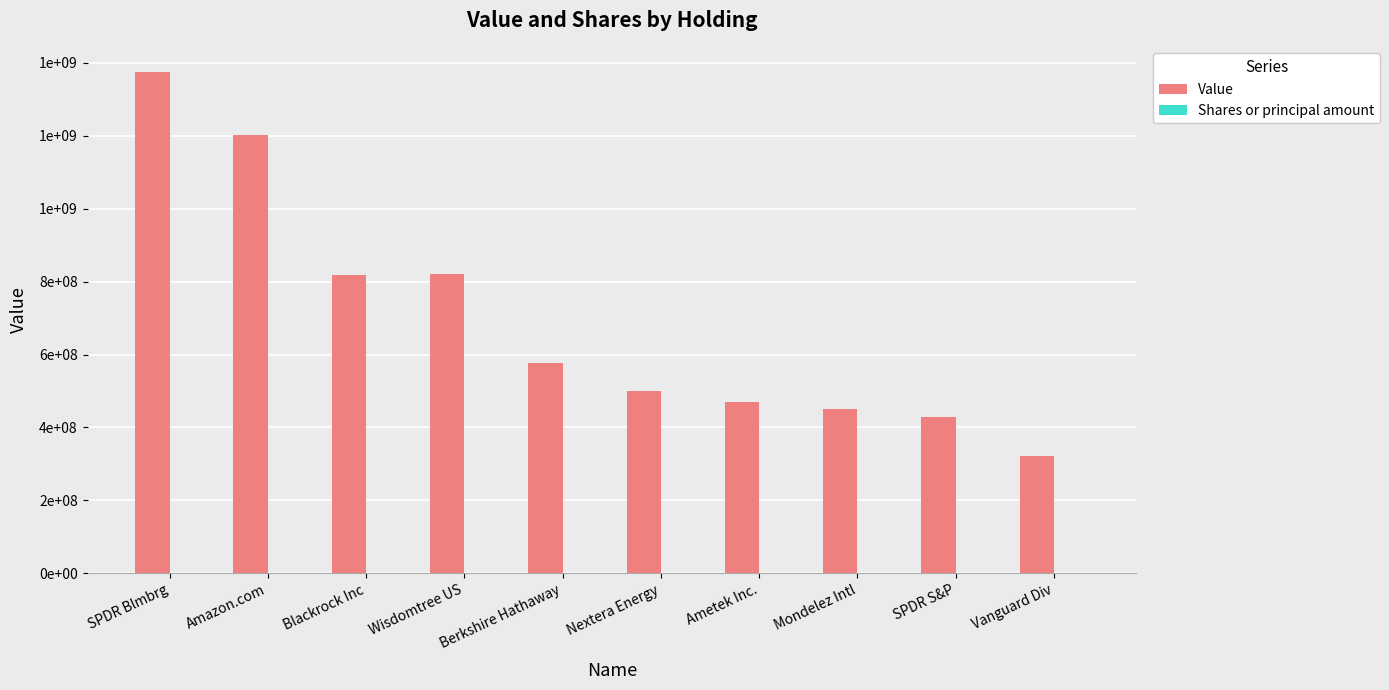

Between Mondelez Intl and Ametek Inc., which is larger?

Ametek Inc.